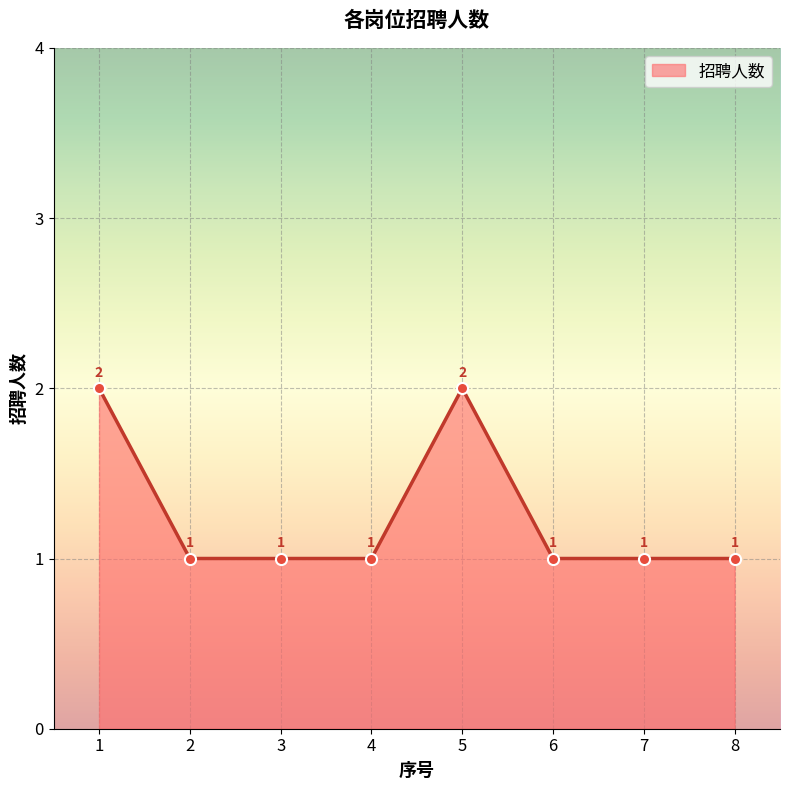

Reading left to right, transcribe all the data shown in this chart.

2	1	1	1	2	1	1	1